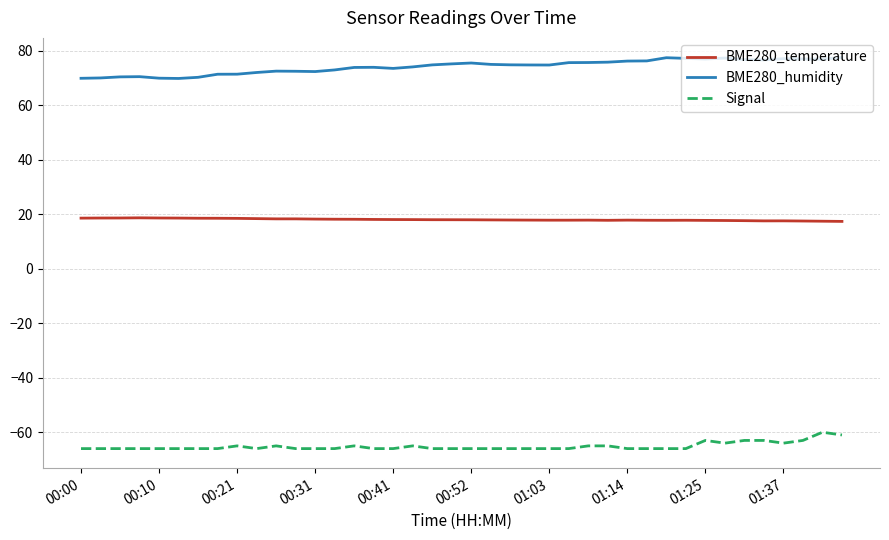

Which series has the largest total across all categories?

BME280_humidity